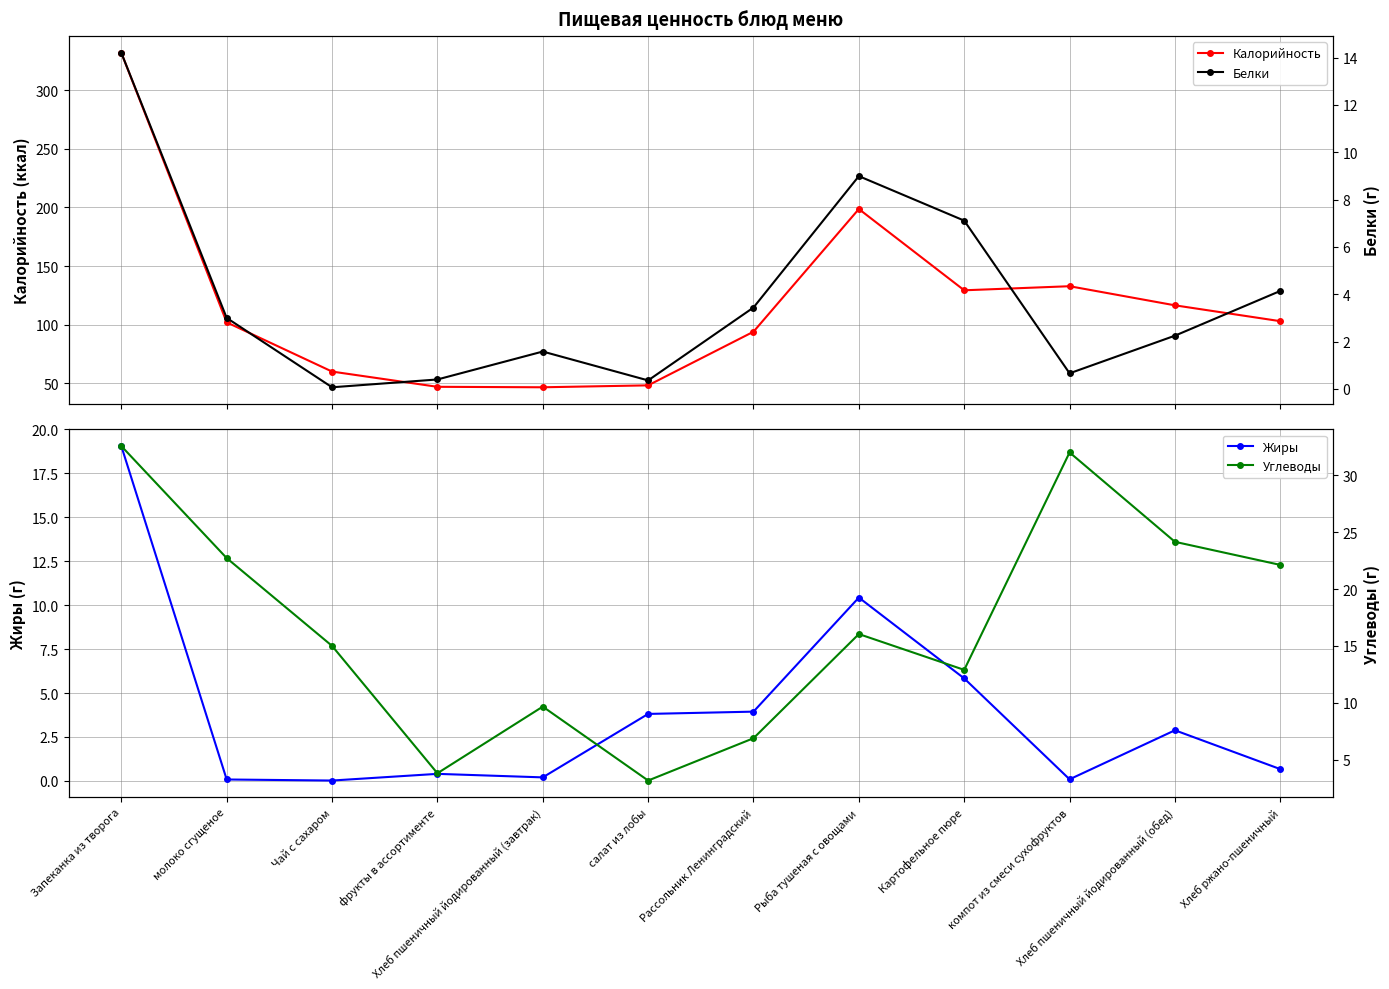

At which label does Углеводы first exceed 16?

Запеканка из творога